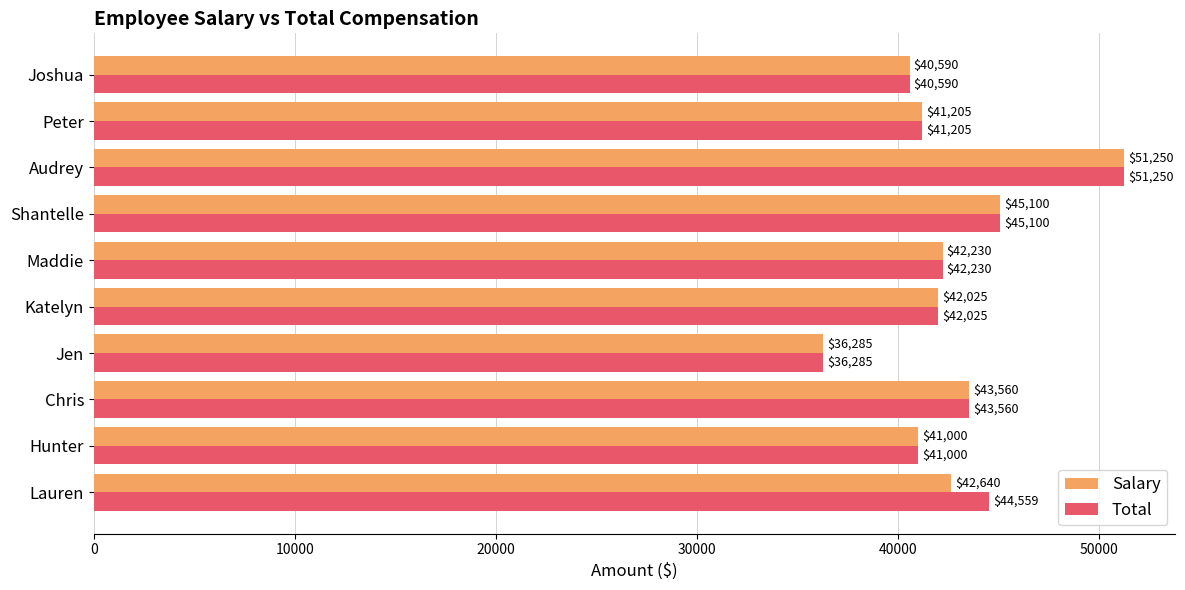

What is the difference between the Total values at Peter and Katelyn?

820.0